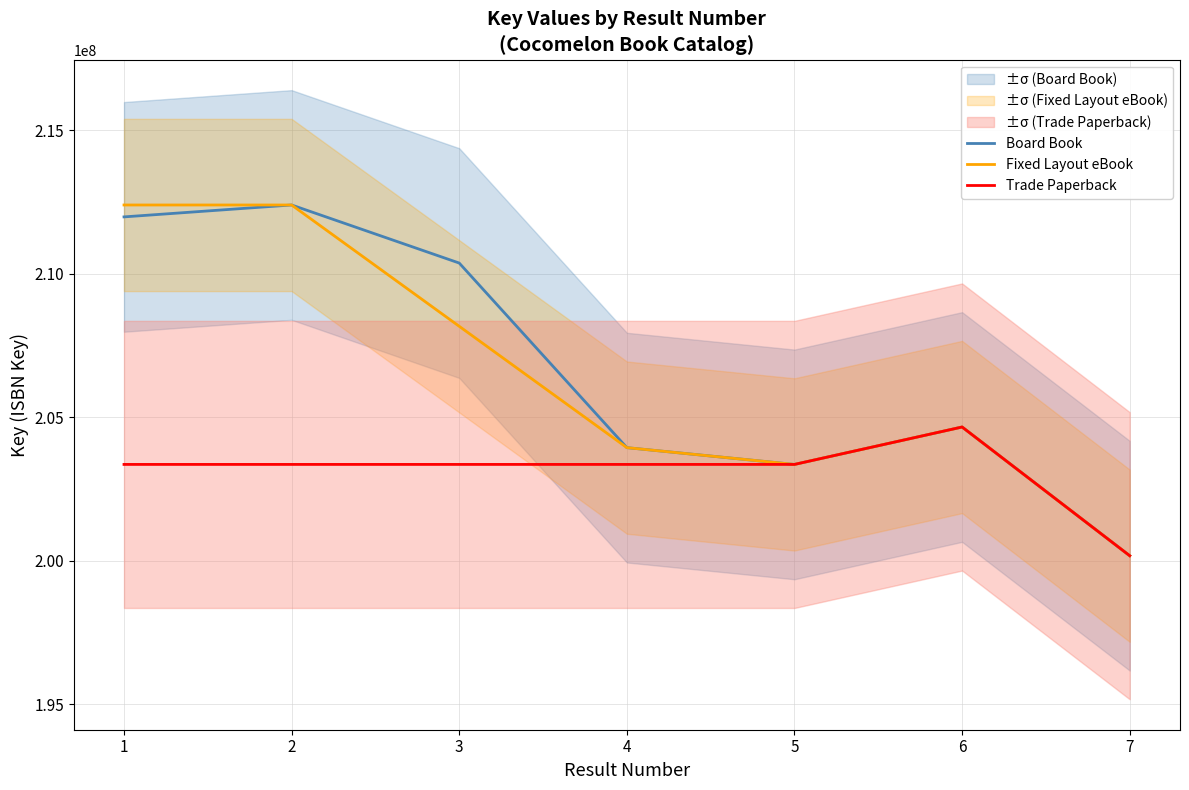

True or false: Board Book has a value of 98397387 at 2.

False